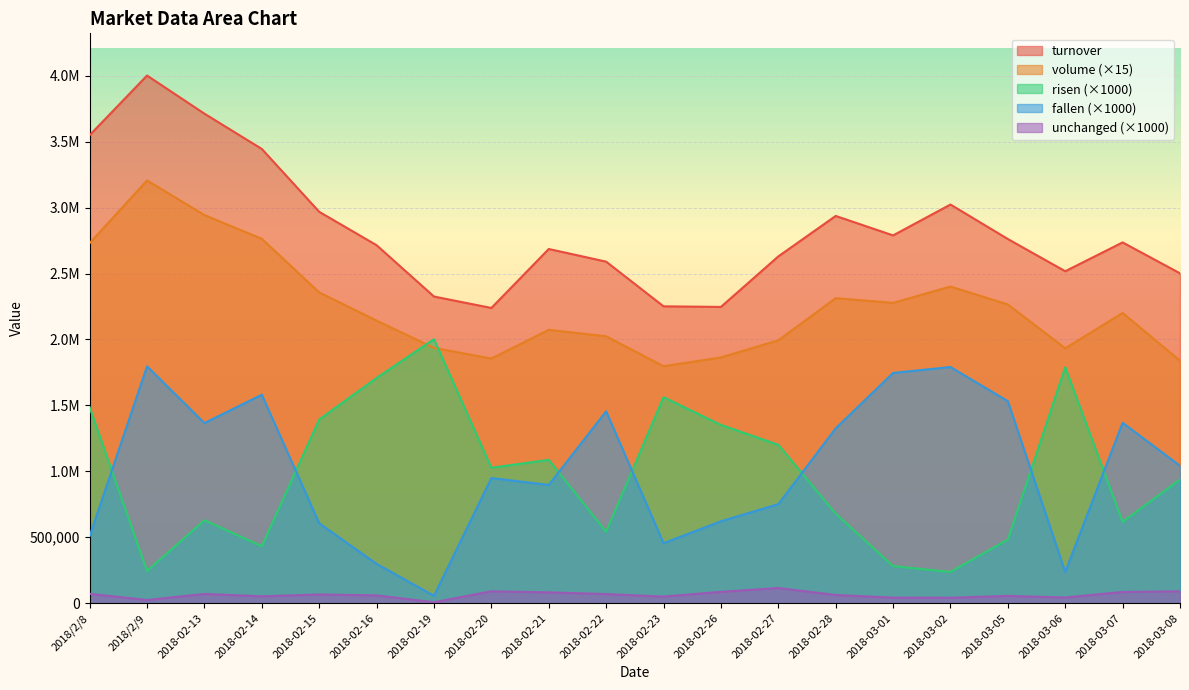

What is the difference between the maximum and minimum values in the fallen series?

1740000